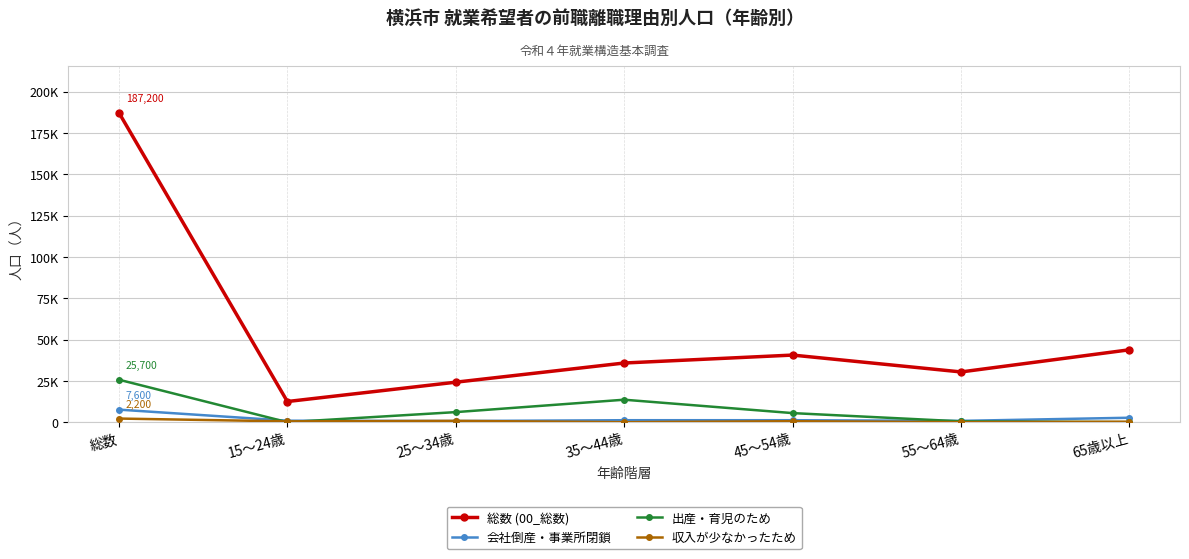

How many intersections are there between 収入が少なかったため and 会社倒産・事業所閉鎖?

2